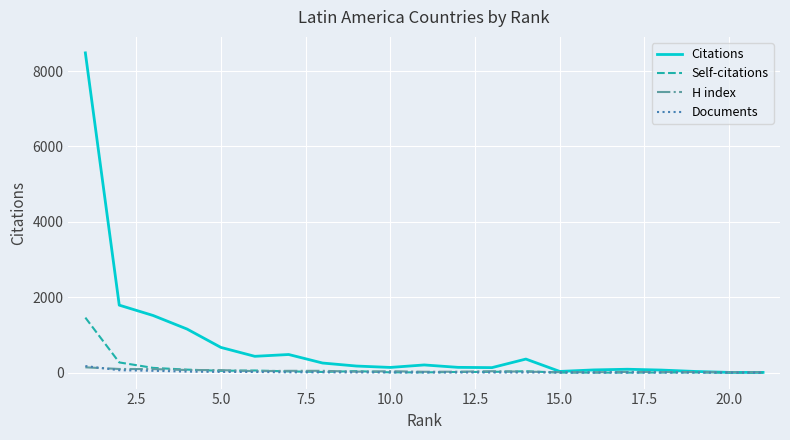

Which series has the widest spread of values?

Citations